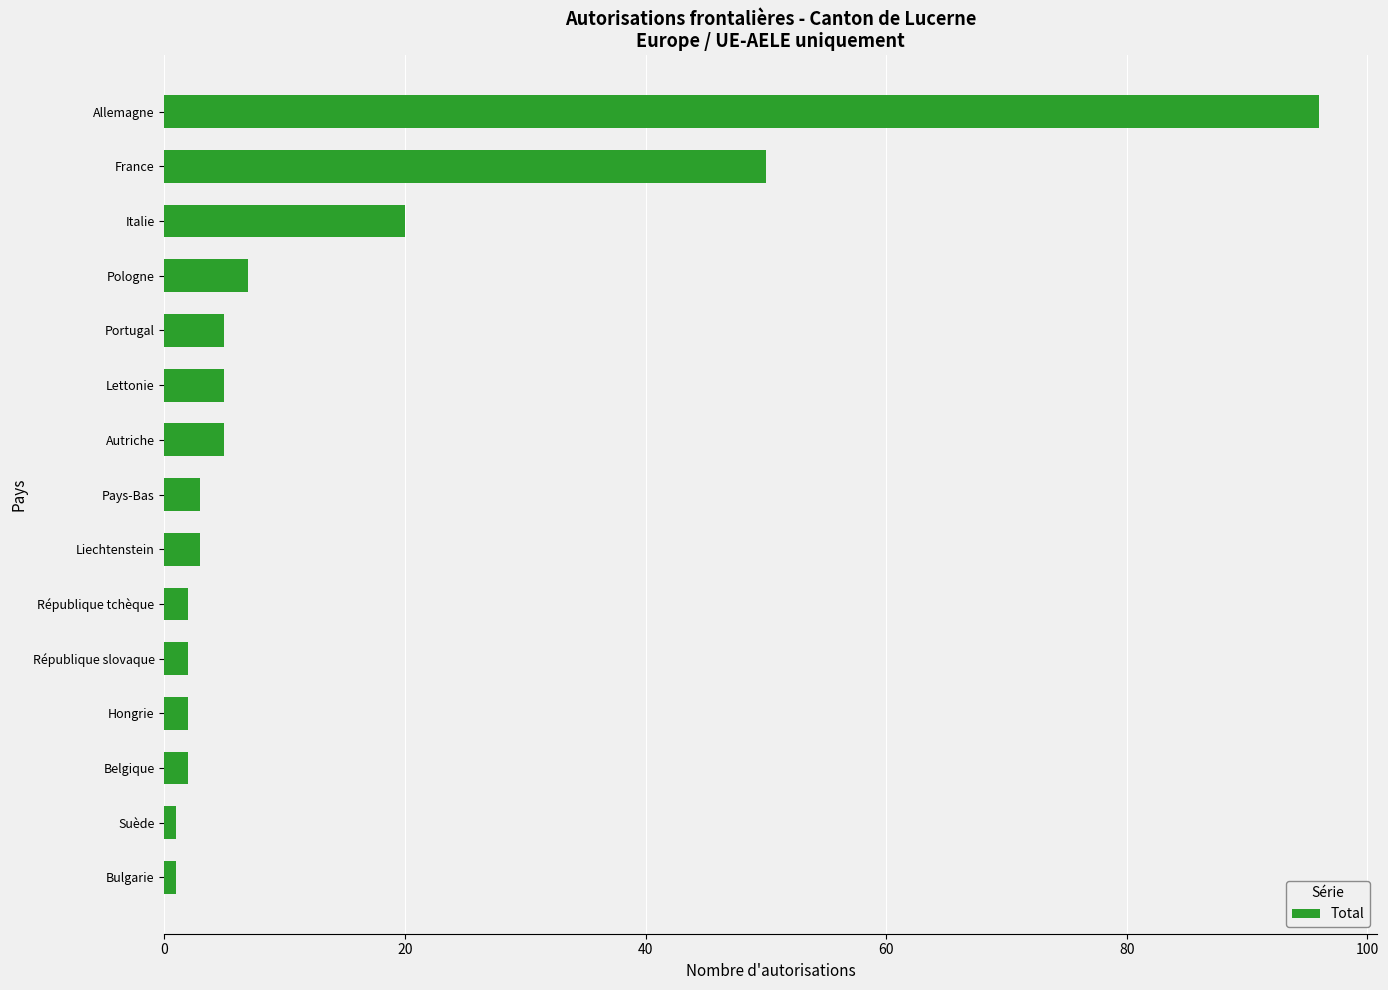

Approximately how many times larger is the value at Pays-Bas compared to Autriche?

0.6